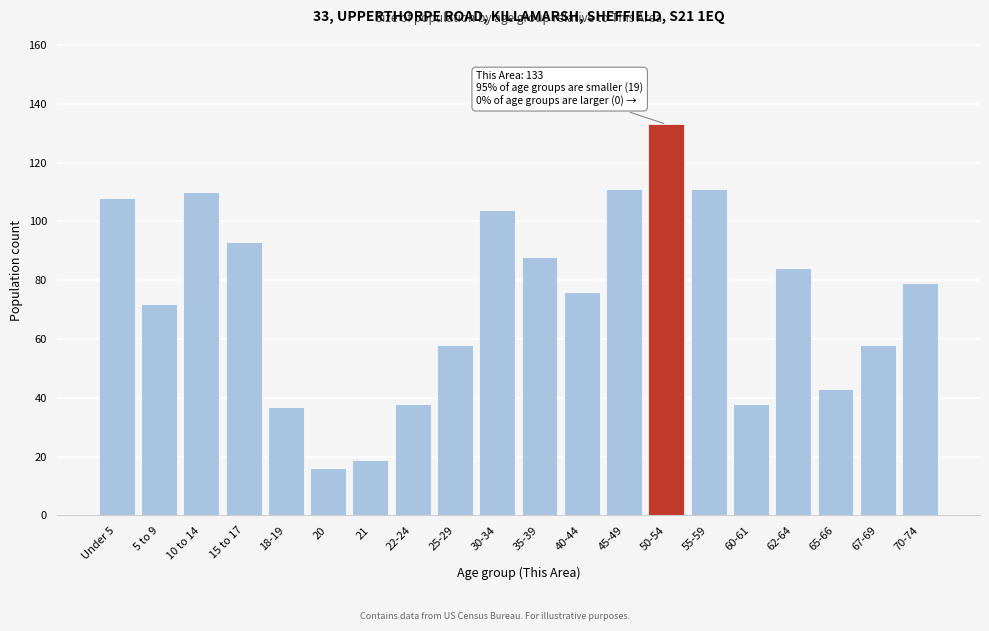

Reading left to right, what are all the values shown in this chart?

108	72	110	93	37	16	19	38	58	104	88	76	111	133	111	38	84	43	58	79